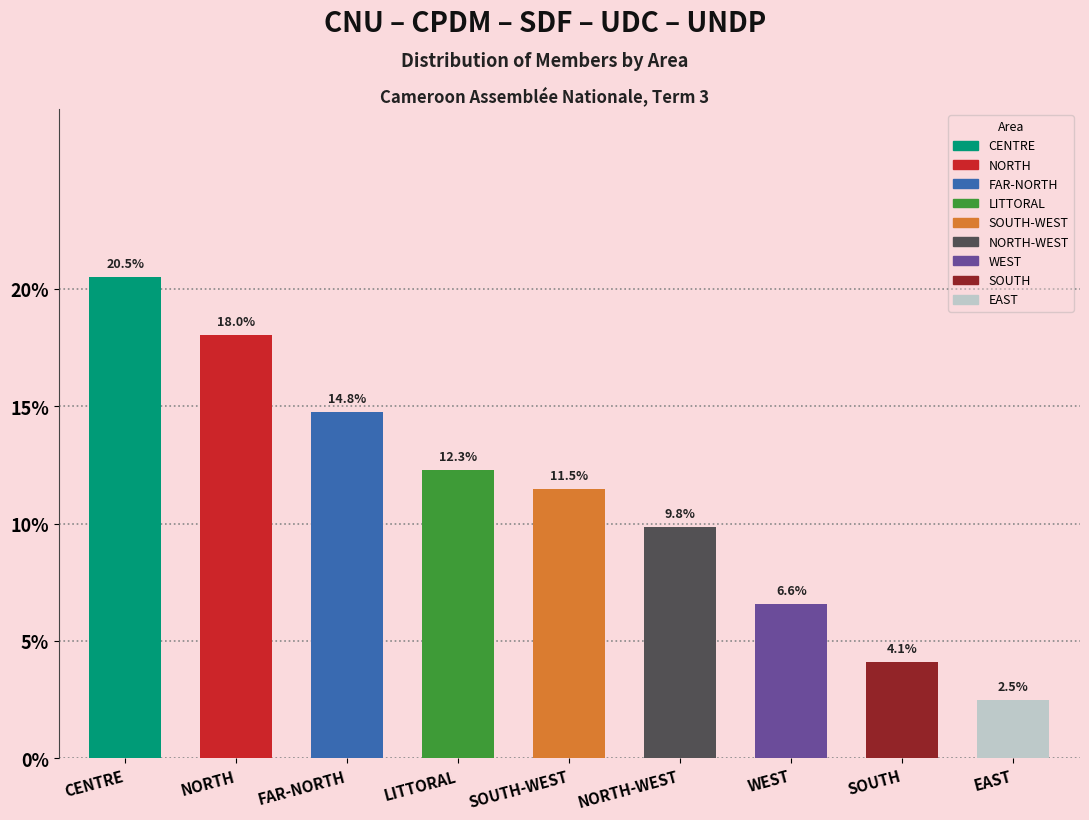

Reading left to right, what are all the values shown in this chart?

20.5	18.0	14.8	12.3	11.5	9.8	6.6	4.1	2.5